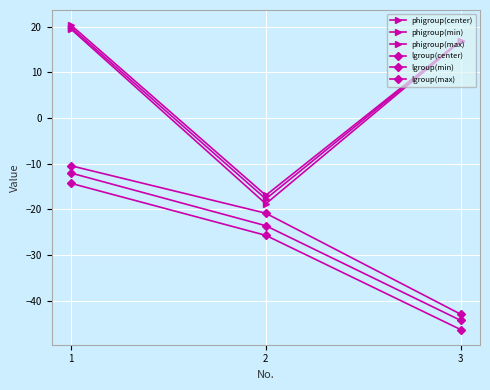

Is this an area chart (filled region under the line)?

No